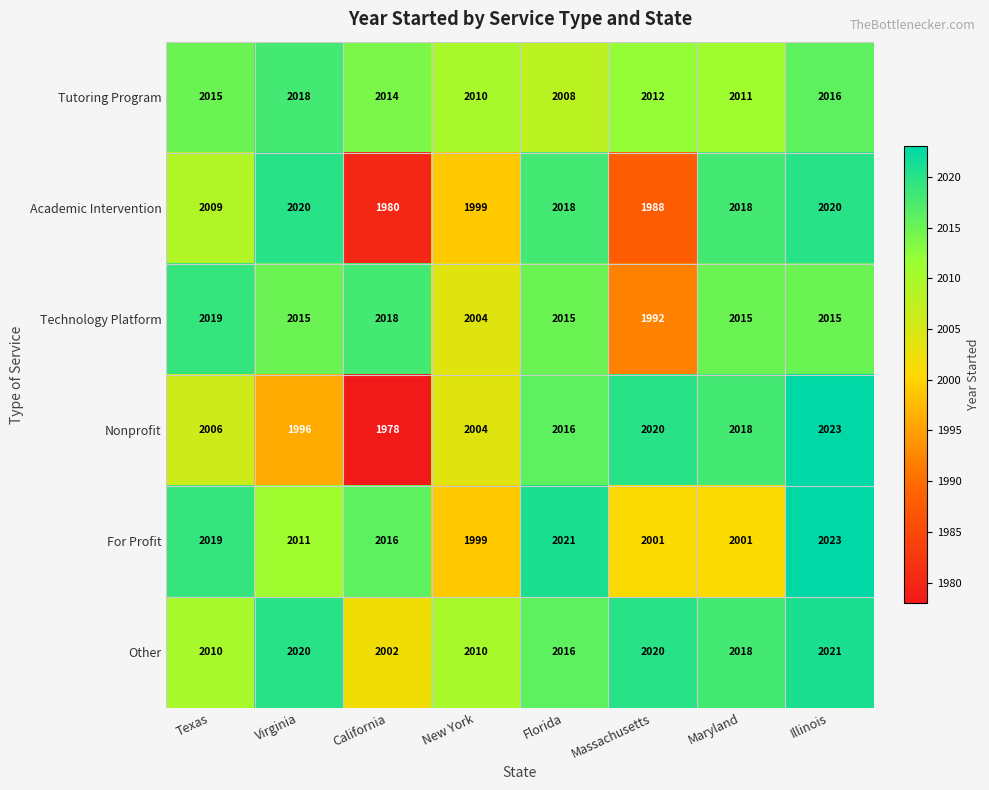

What value does the For Profit series have at Texas, to the nearest 5?

2020